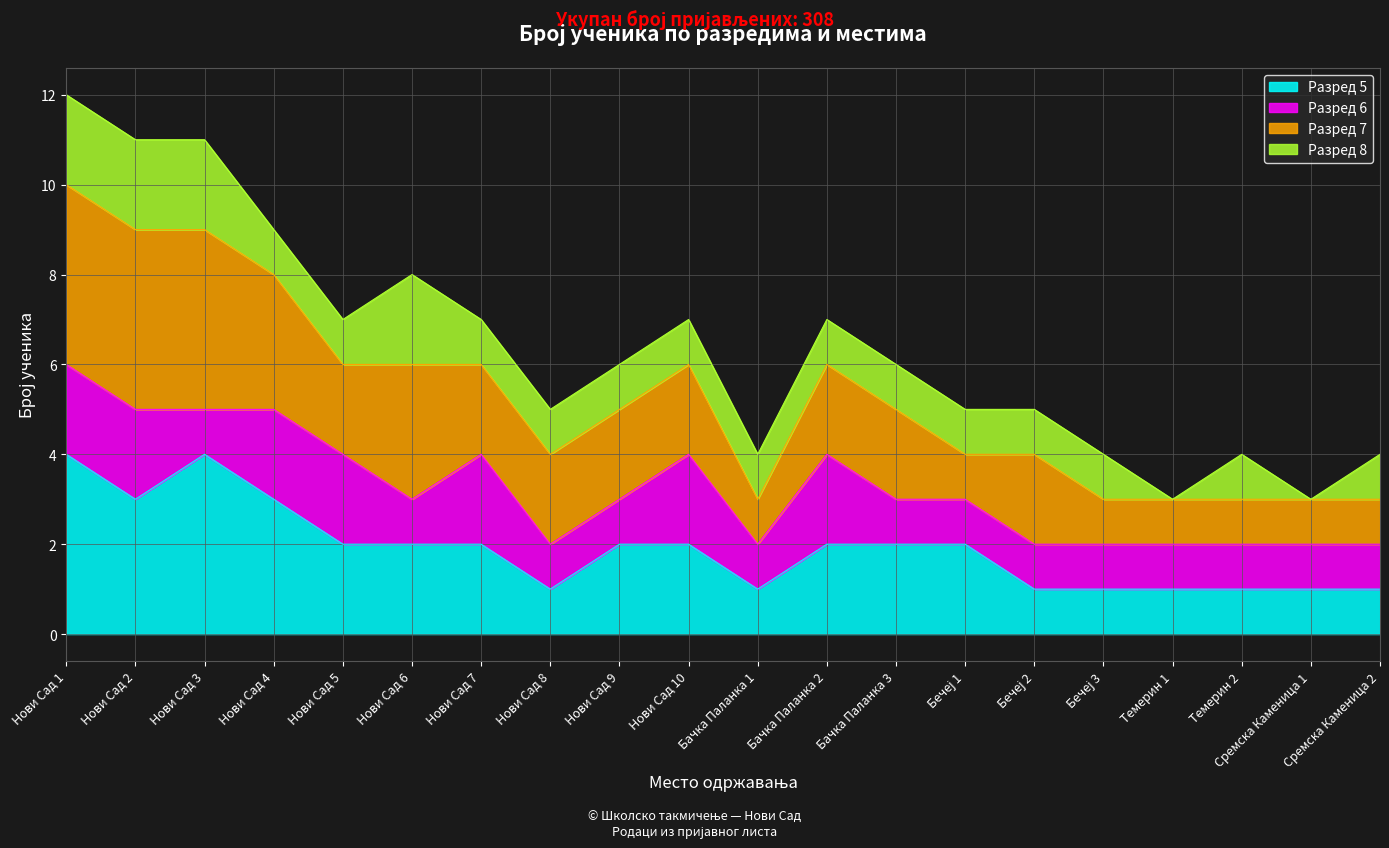

Is it true that Разред 7 equals 16 at Нови Сад 8?

False